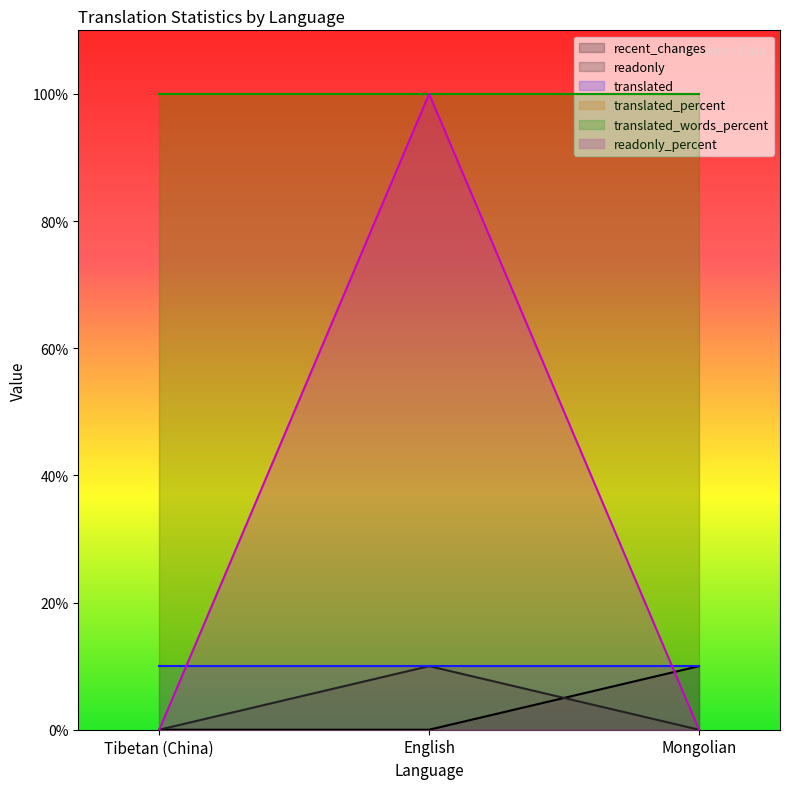

At which category is the sum across all series the highest?

English